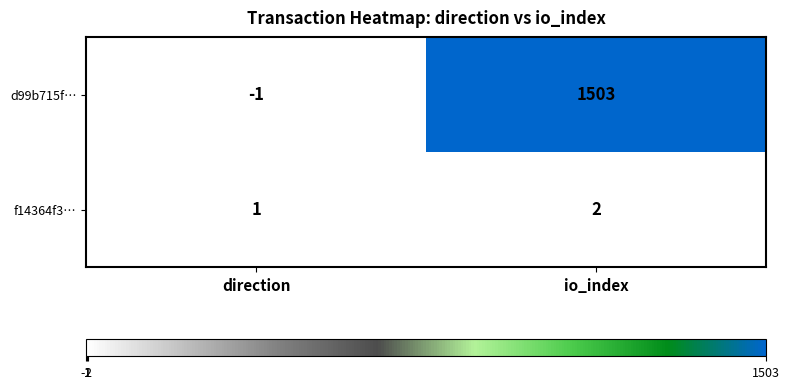

What is the average value of the d99b715f… series?

751